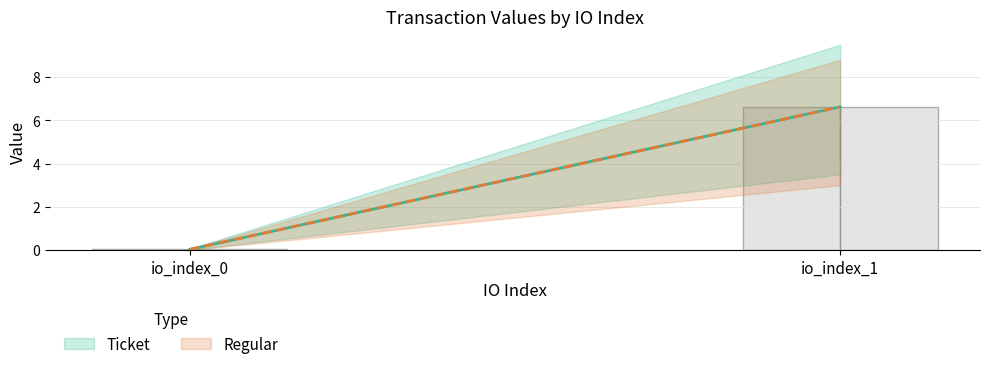

Does the chart contain any negative values?

No